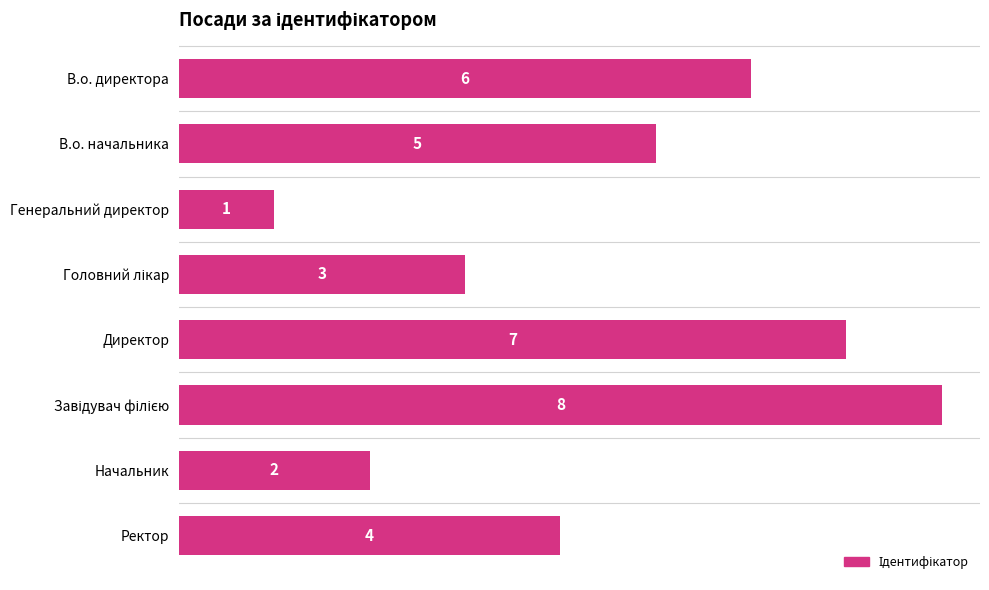

What is the sum of the values at Директор and В.о. директора?

13